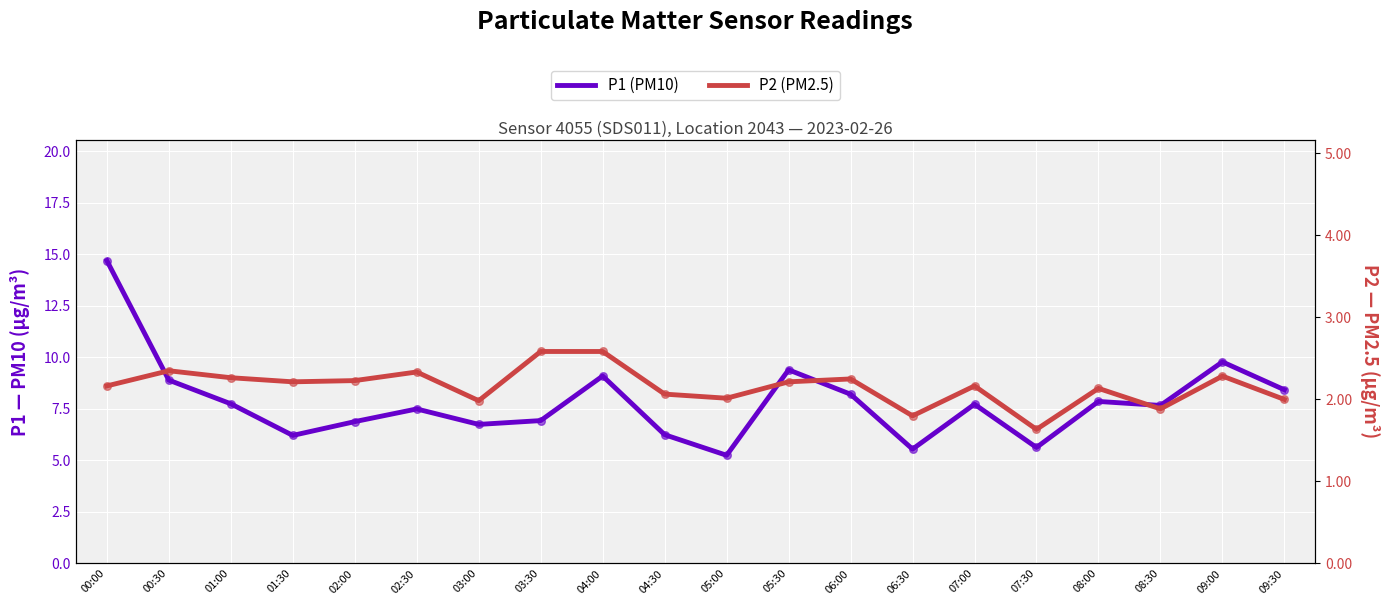

What is the total value across all series at 02:30?

9.8